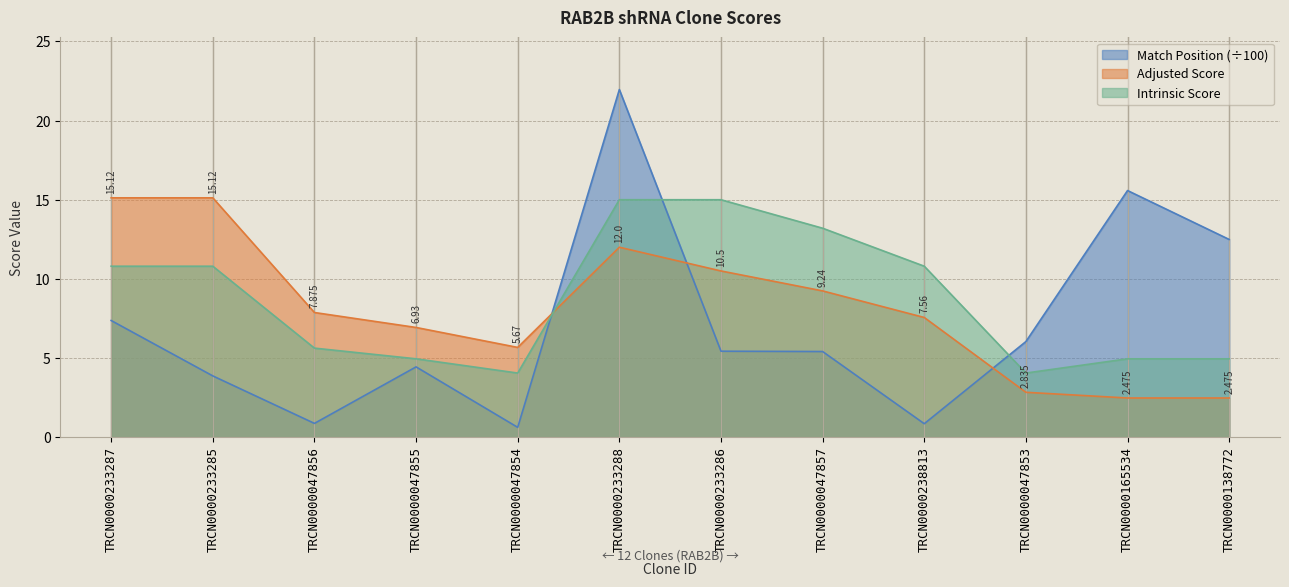

At how many categories does at least one series exceed 1?

12